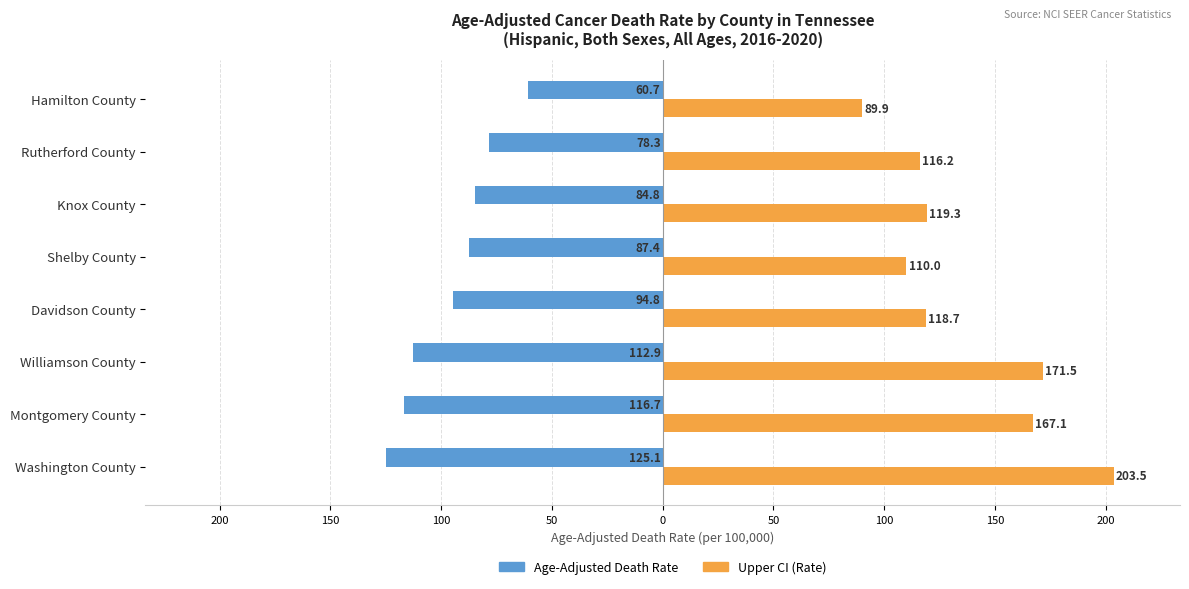

What is the highest value of the Age-Adjusted Death Rate series?

-60.7